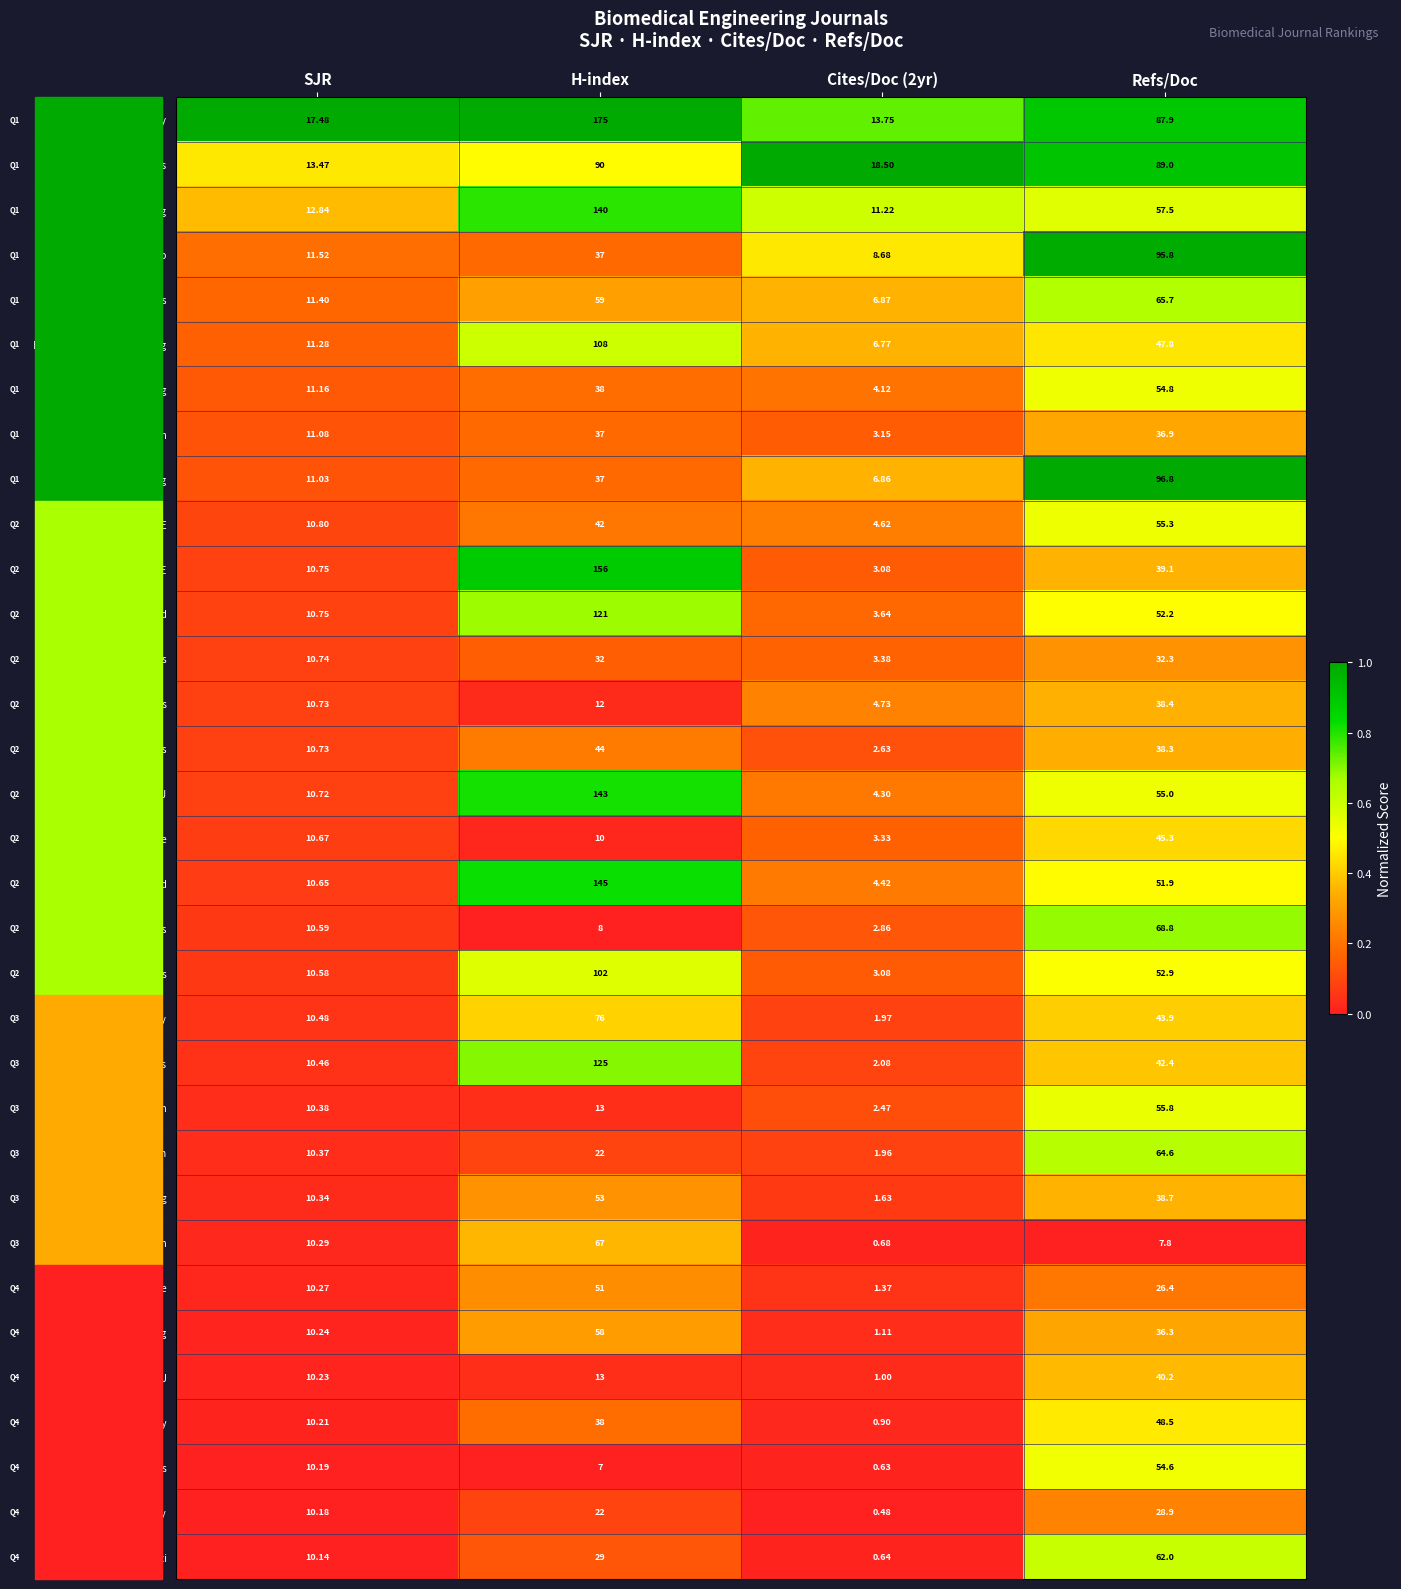

List the series in order of their peak value, highest first.

Nano Today, Annals of BME, J Materials Science Med, Biochemical Engineering J, Additive Manufacturing, Medical Engineering Physics, J Mech Behavior Biomed, Biomedical Signal Processing, Biomedical Microdevices, Bioprinting, Materials Today Bio, Bioactive Materials, Cytotechnology, Brain Multiphysics, Studies Health Tech, Biocybernetics, Pharmaceutical Nanotech, Comp Methods Applied Sci, Bio-Medical Mat Eng, Medicine Novel Tech, Current Opinion BME, Metabolic Engineering, Drug Delivery Letters, Cell and Tissue Banking, Technology Health Care, Technology Disability, Intelligent Medicine, Physical Engin Sciences, Open Bioinformatics J, Comp Methods Programs, Health Policy and Tech, Theor Applied Mech Letters, Gerontechnology